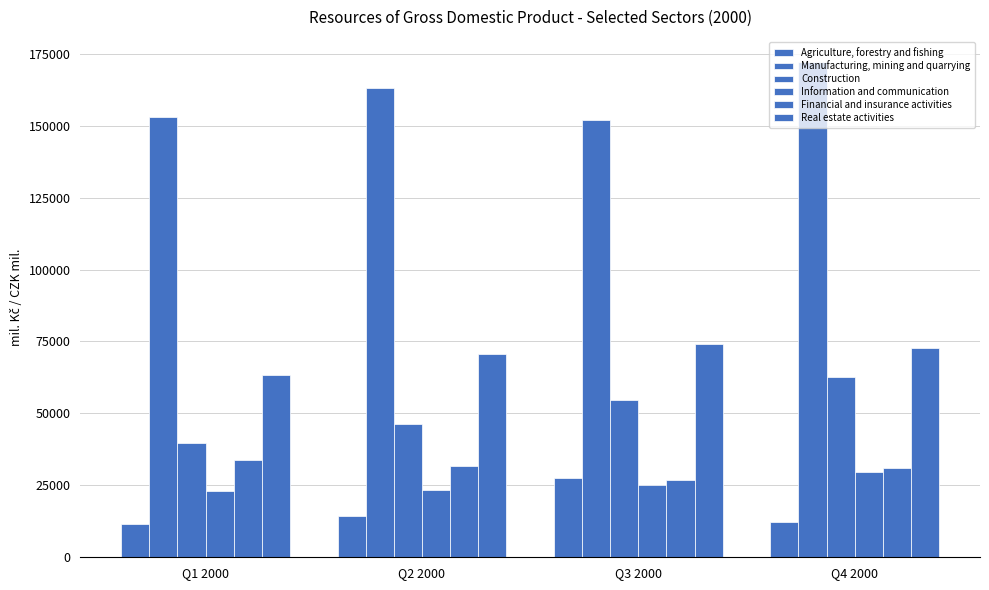

What position from the left is Q3 2000?

3